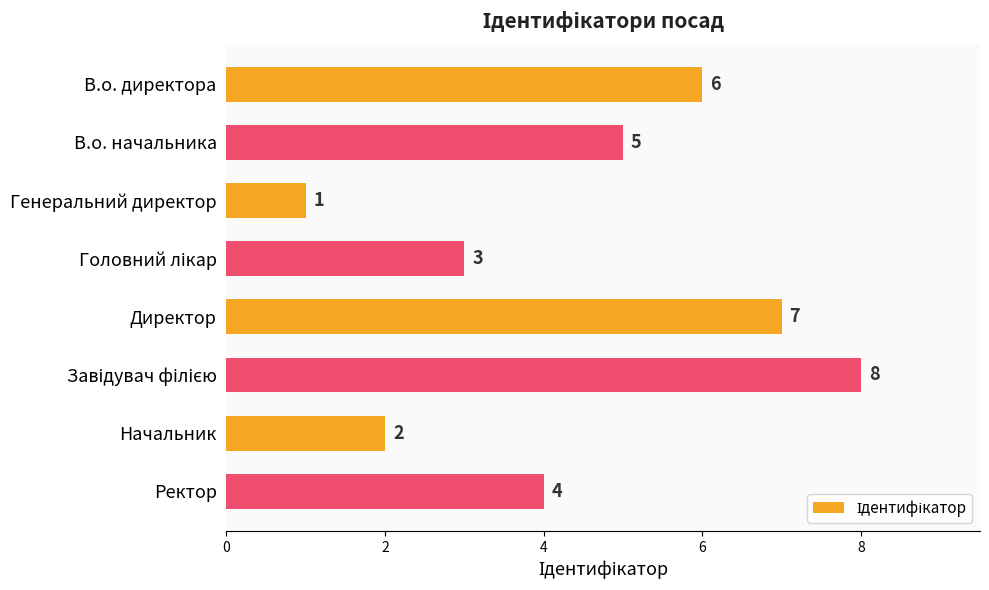

Count the values in the range 3 to 7.

5